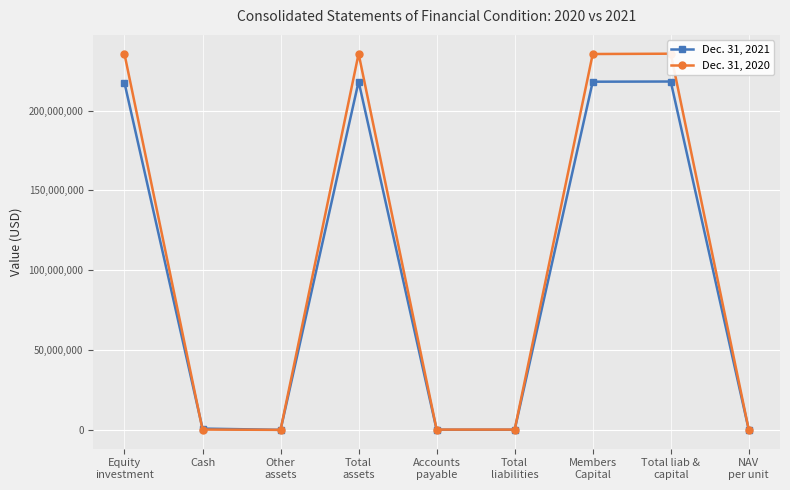

Where is the first local maximum for Dec. 31, 2020?

Total
assets